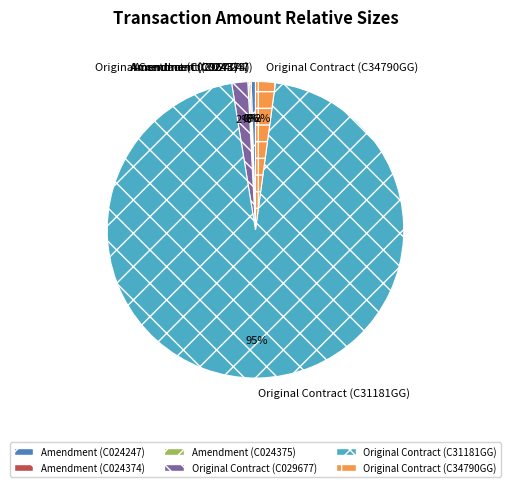

To the nearest percent, what is the average slice percentage?

17%